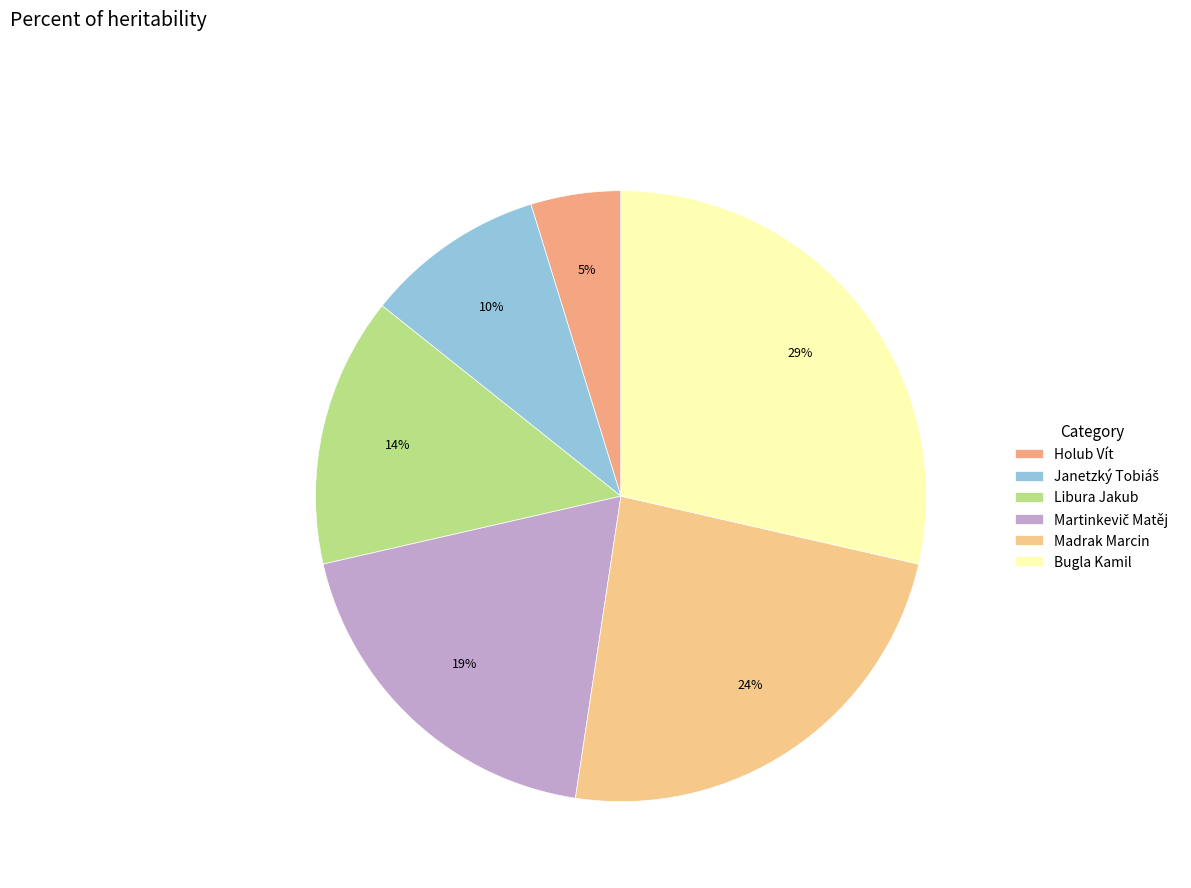

Count the number of slices in the pie.

6